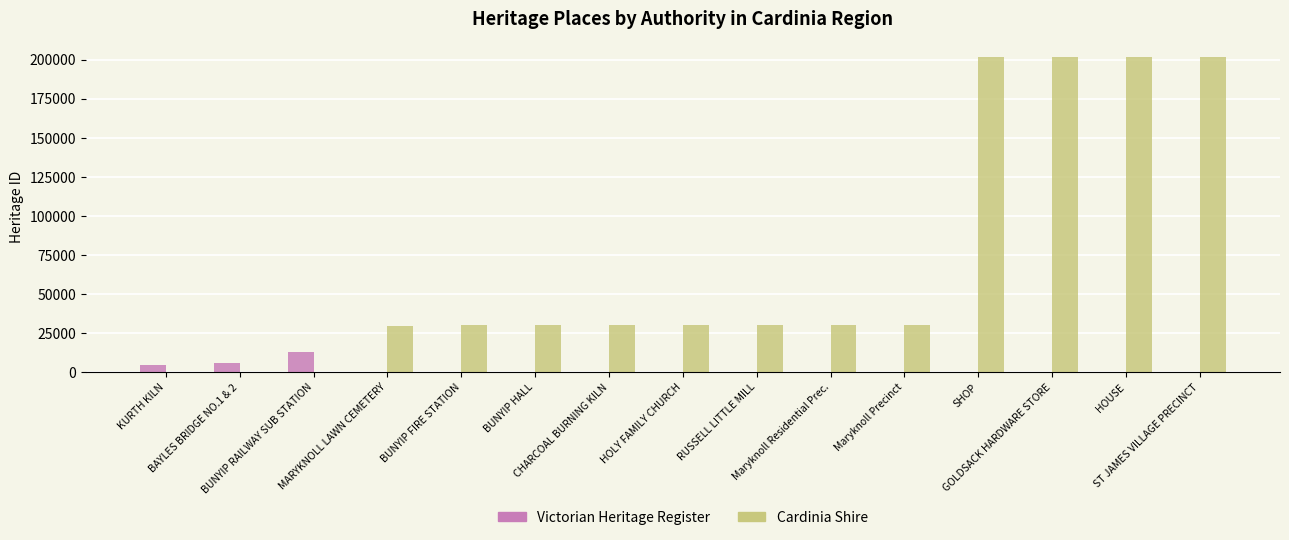

What are all the series names shown in the legend?

Victorian Heritage Register, Cardinia Shire